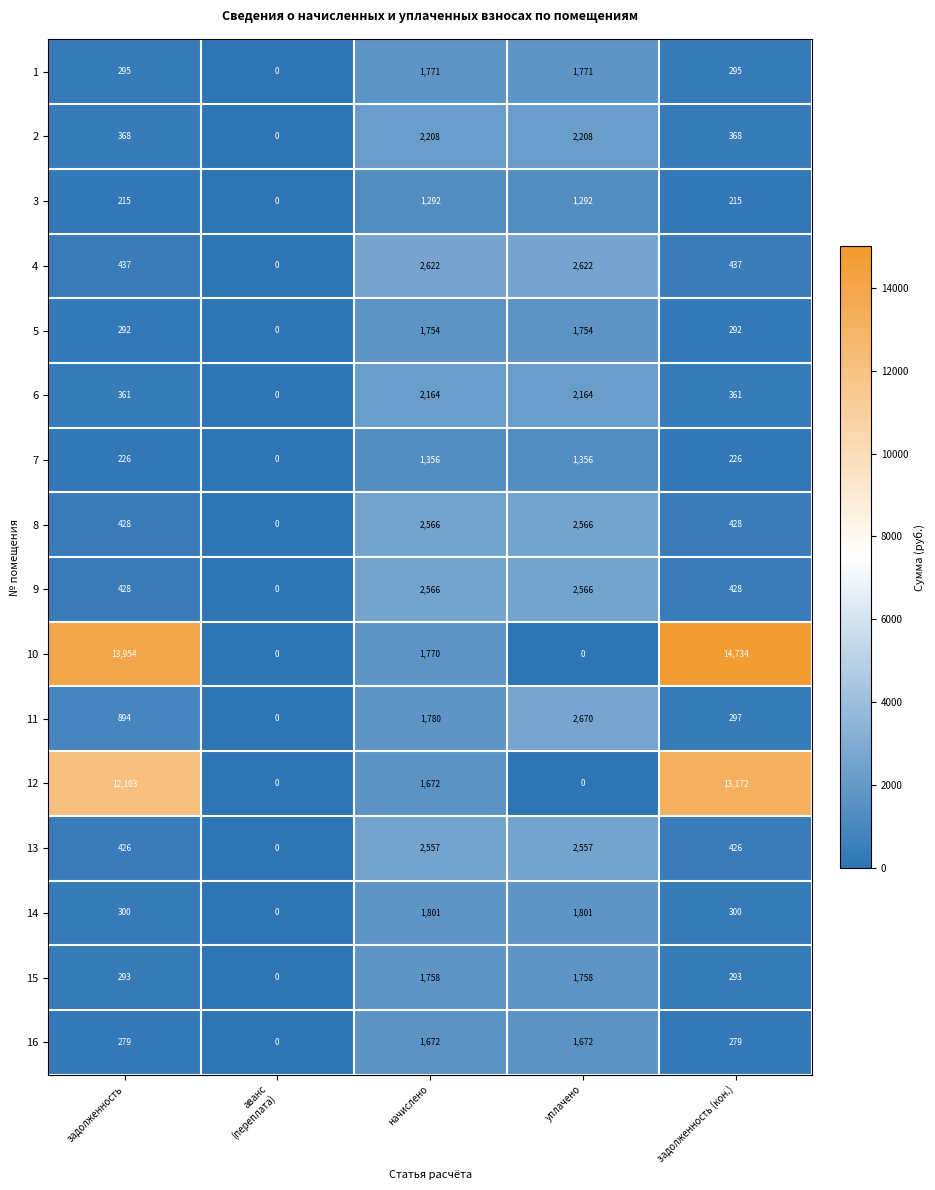

How many categories are shown in the chart?

5